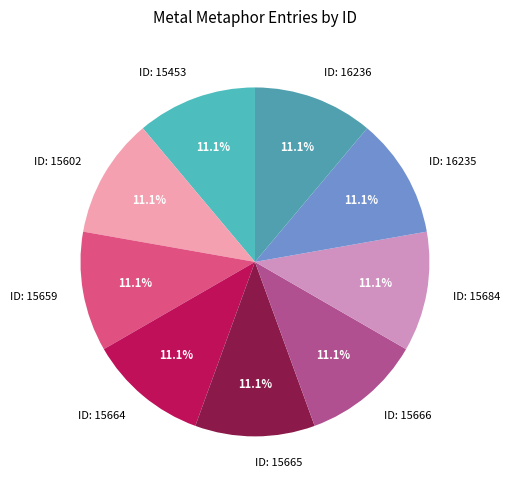

Approximately how many times larger is the value at ID: 16235 compared to ID: 16236?

1.0